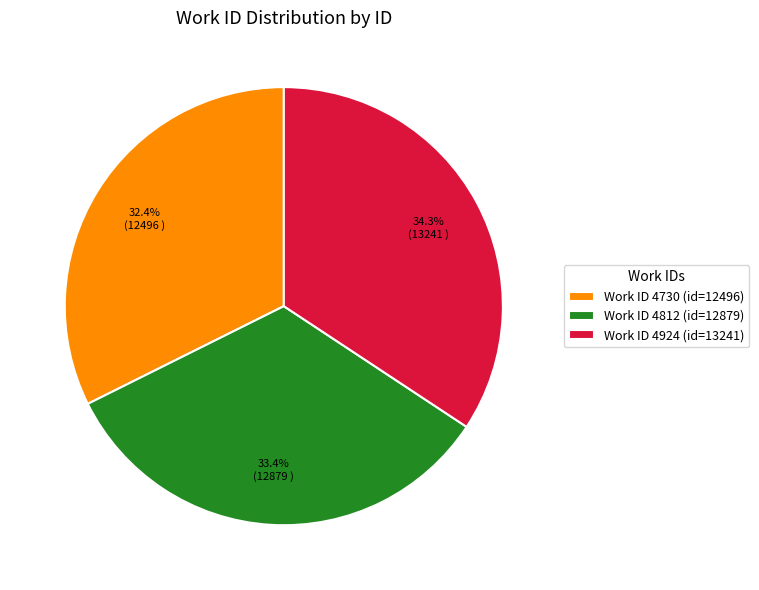

How many segments does this pie chart have?

3